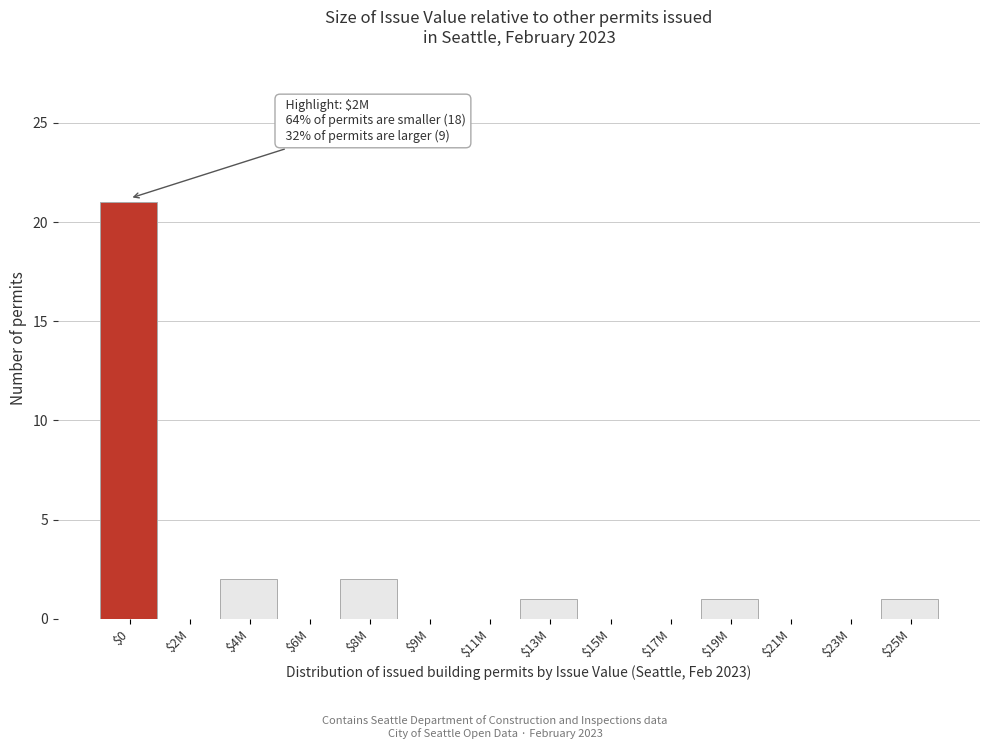

What is the maximum value shown in the chart?

21